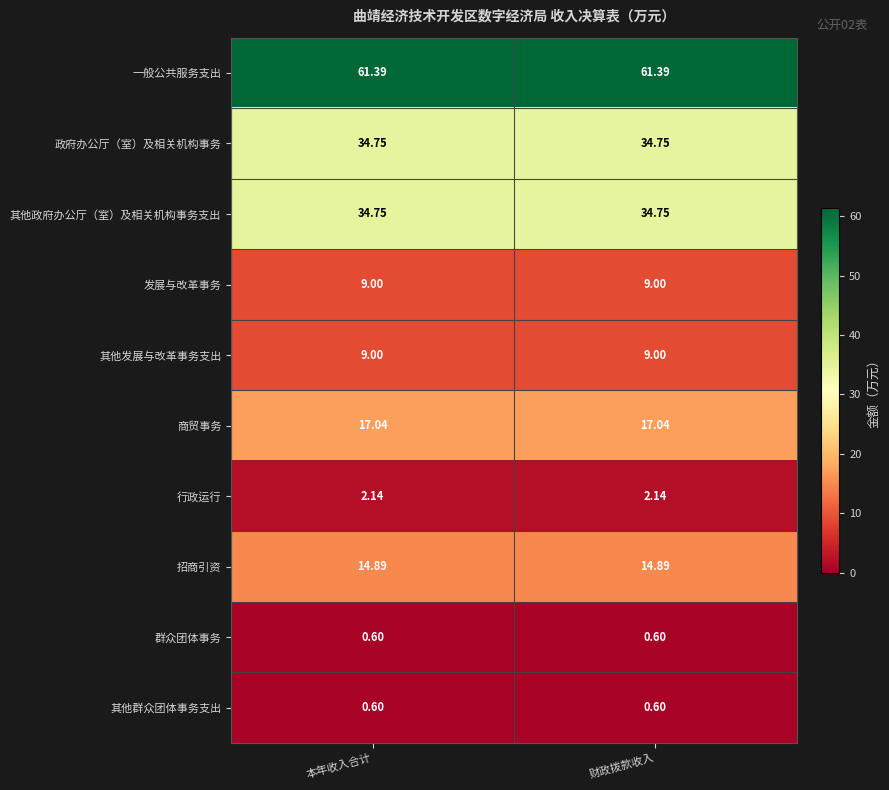

Is the value of 其他群众团体事务支出 at 本年收入合计 greater than the value of 行政运行 at 本年收入合计?

No